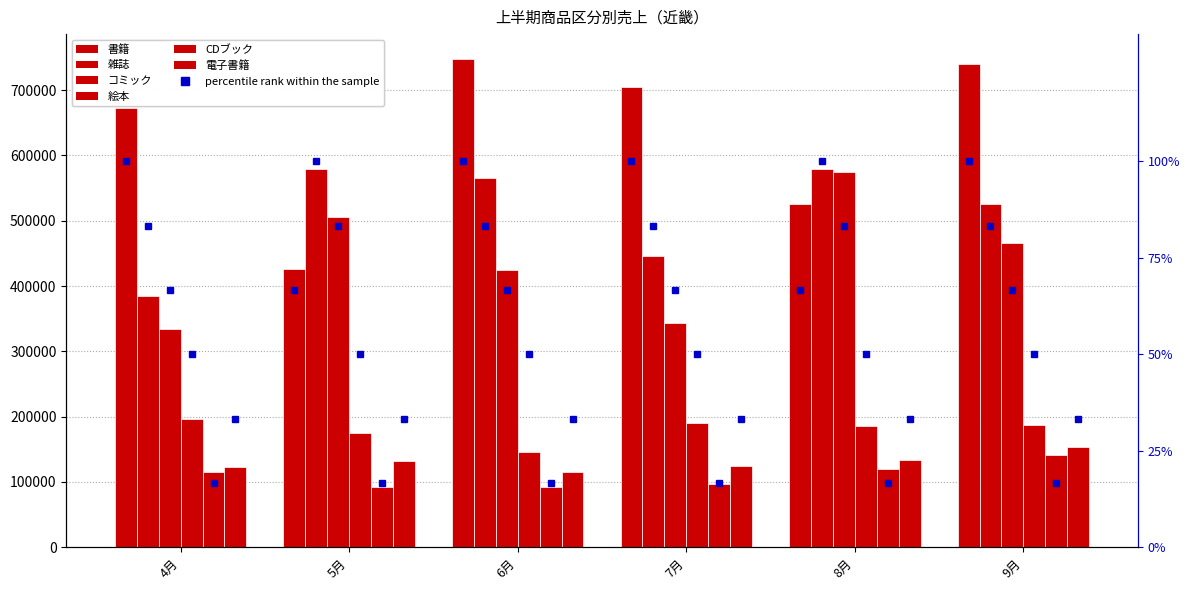

Count the number of categories in the chart.

6